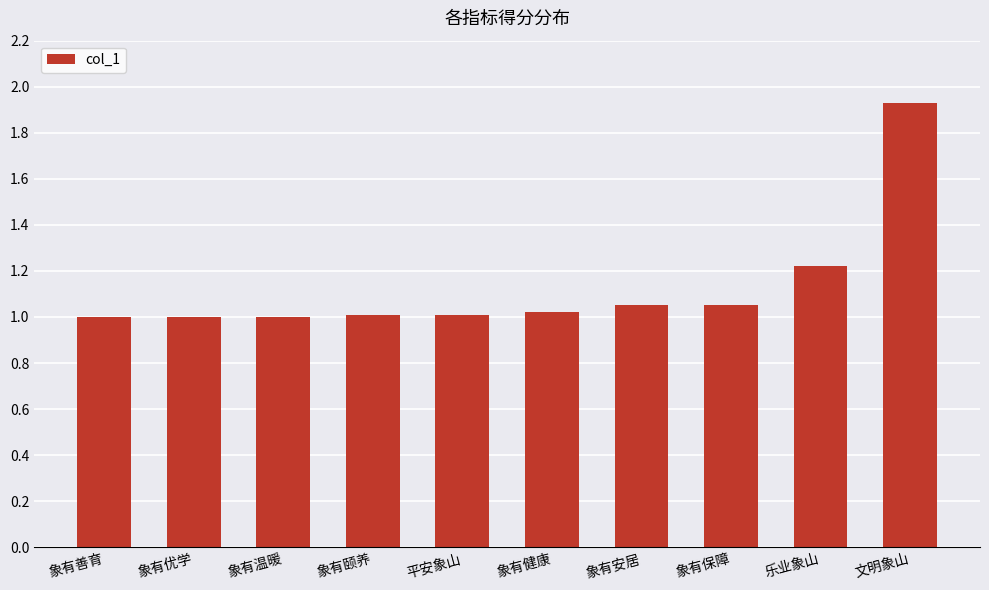

True or false: the data shows 1.0 at 象有善育.

True